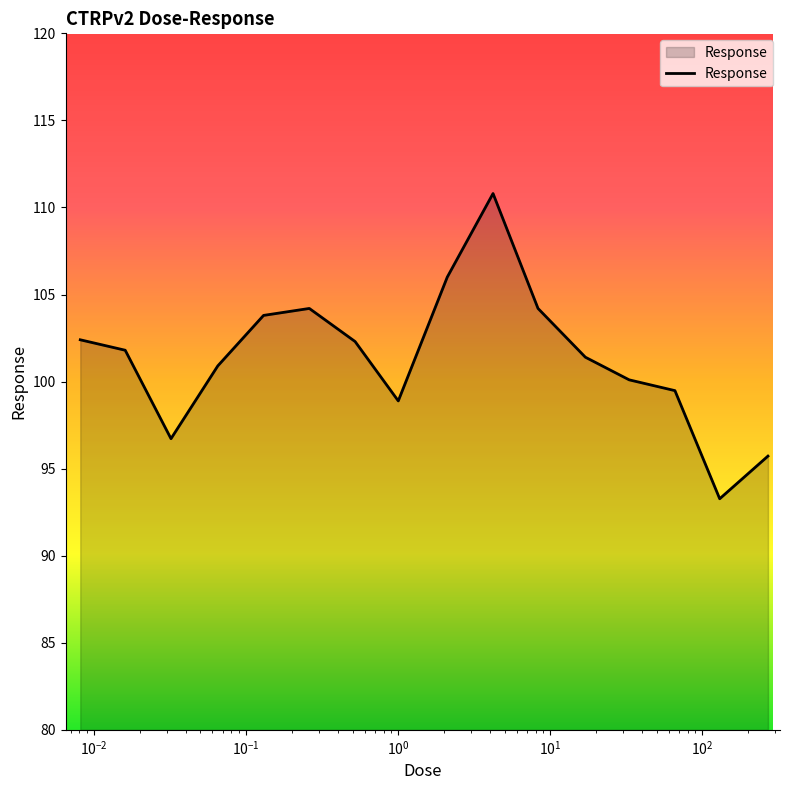

What is the maximum value shown in the chart?

110.8